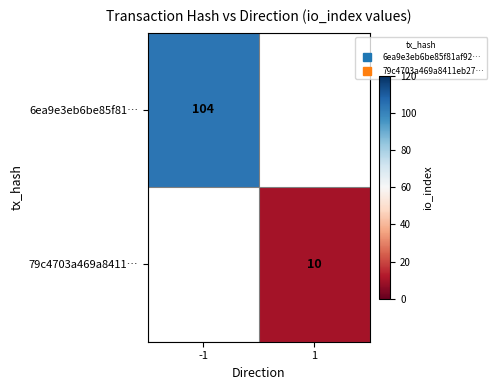

Where is 6ea9e3eb6be85f81… nearest to the value 104?

-1